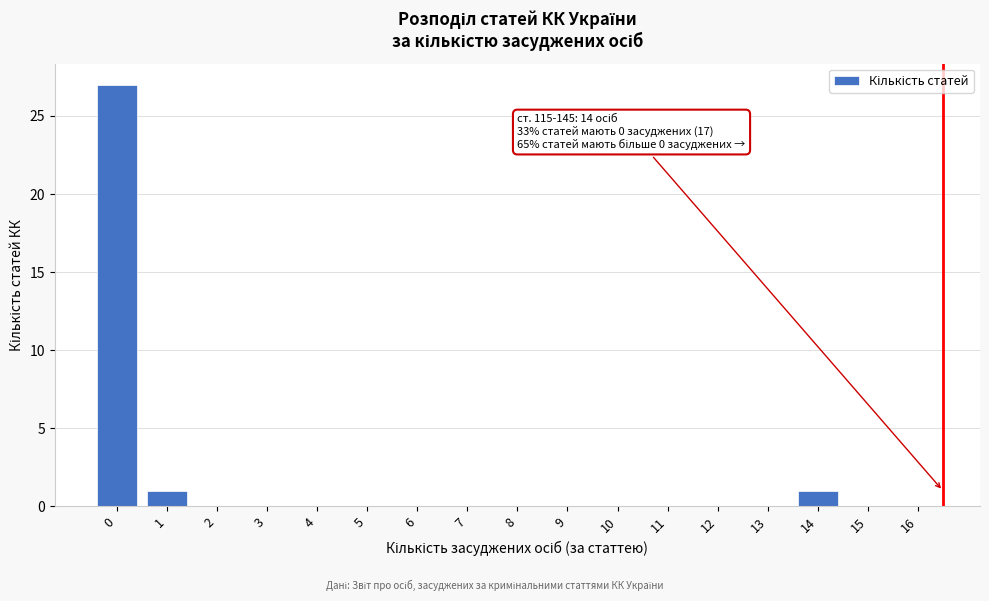

Reading right to left, what are all the values shown in this chart?

16=0	15=0	14=1	13=0	12=0	11=0	10=0	9=0	8=0	7=0	6=0	5=0	4=0	3=0	2=0	1=1	0=27